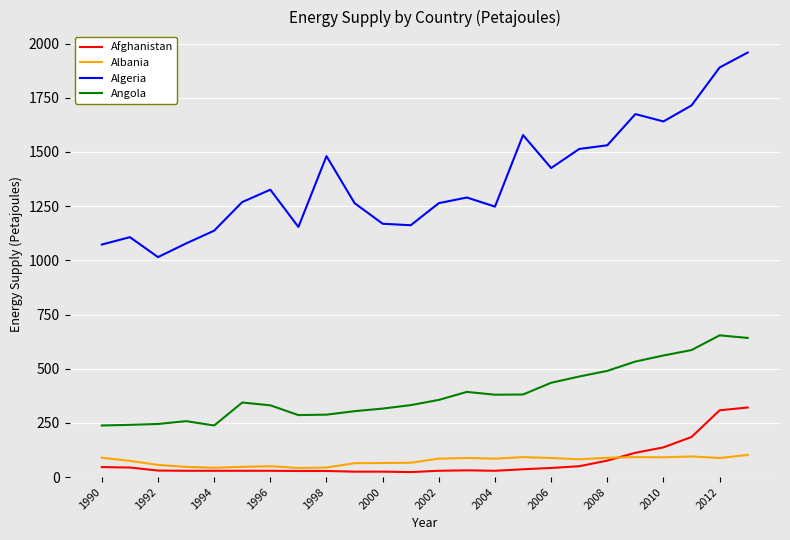

Is this an area chart (filled region under the line)?

No